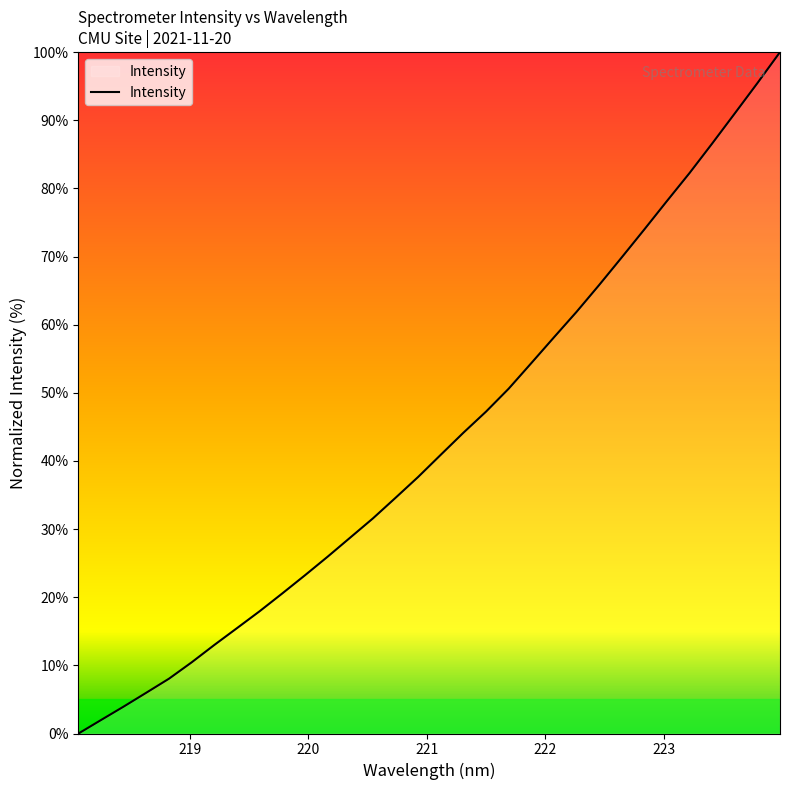

What is the greatest value displayed?

100.0